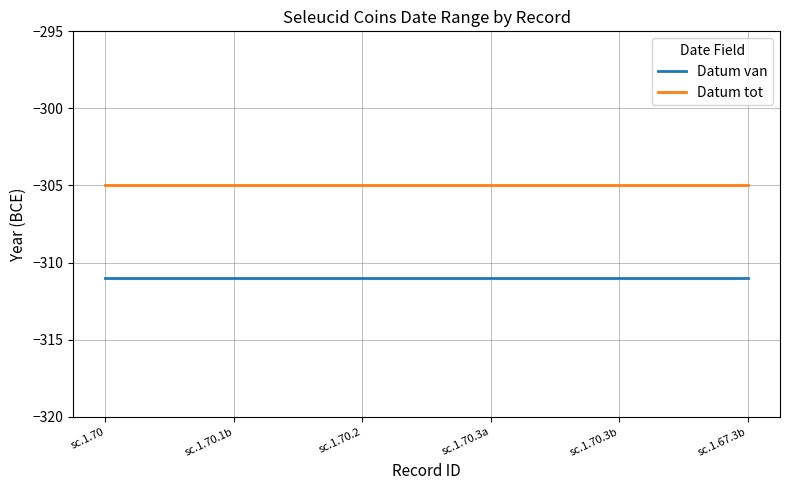

Count the number of data series in this chart.

2